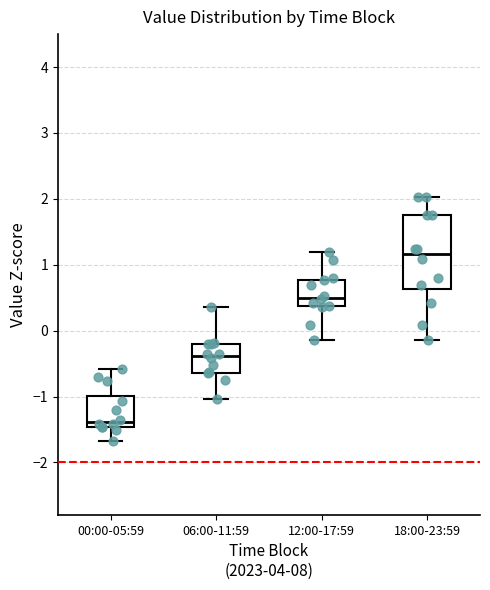

Reading left to right, transcribe this box plot: for each box, give where its median line is, the range the box spans, and where its two whiskers end, as read against the y-axis. The values are not printed on the chart, so give them approximately, as read against the axis.

00:00-05:59: median -1.4, box -1.5 to -1.0, whiskers -1.7 to -0.6
06:00-11:59: median -0.4, box -0.6 to -0.2, whiskers -1.0 to 0.4
12:00-17:59: median 0.5, box 0.4 to 0.8, whiskers -0.1 to 1.2
18:00-23:59: median 1.2, box 0.6 to 1.8, whiskers -0.1 to 2.0